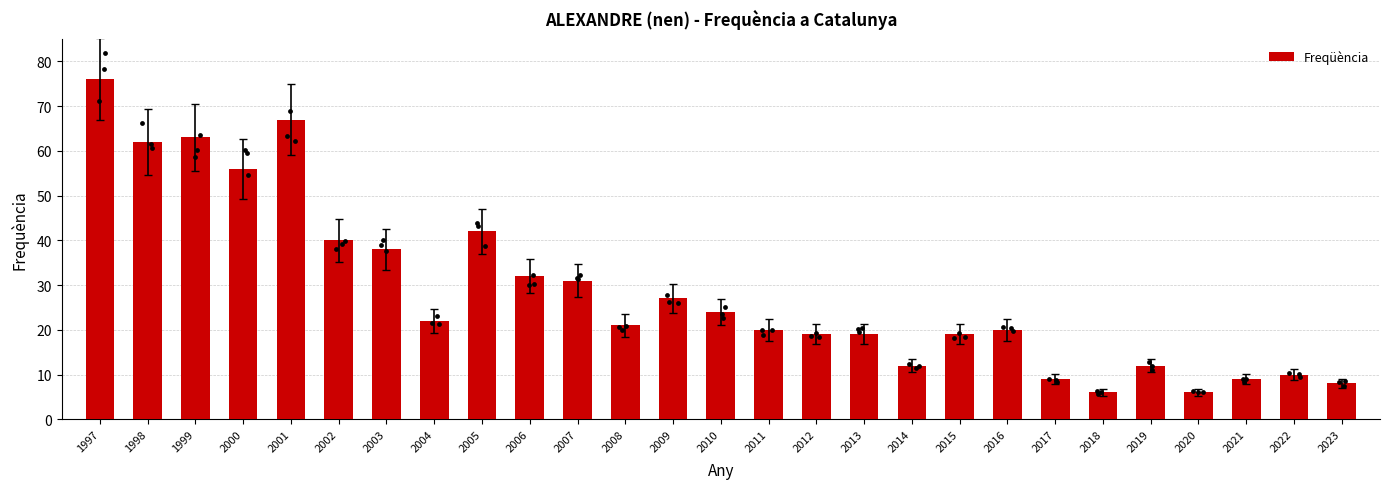

What is the change in value from 2019 to 2021?

-3